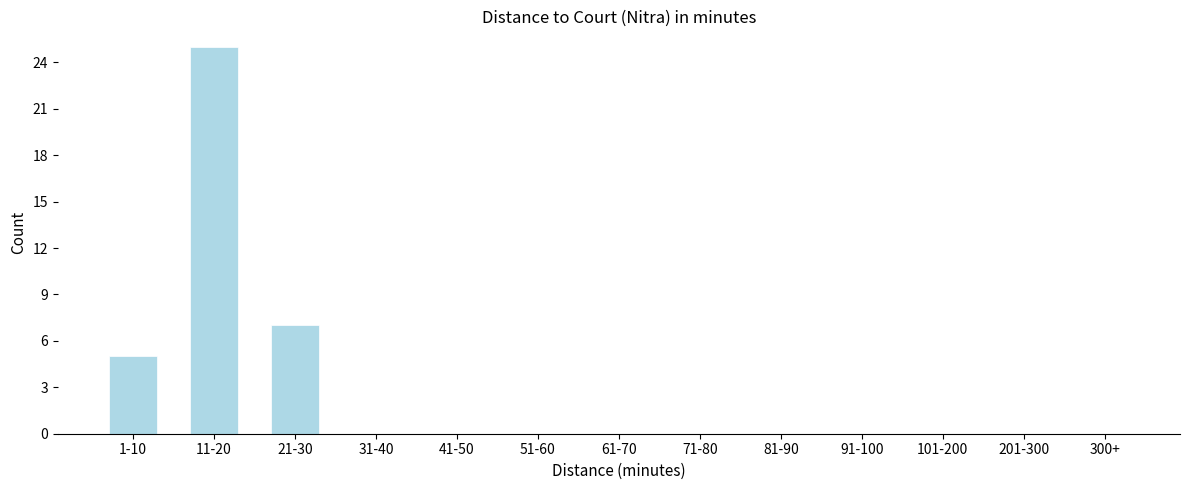

Reading left to right, what are all the values shown in this chart?

1-10=5	11-20=25	21-30=7	31-40=0	41-50=0	51-60=0	61-70=0	71-80=0	81-90=0	91-100=0	101-200=0	201-300=0	300+=0